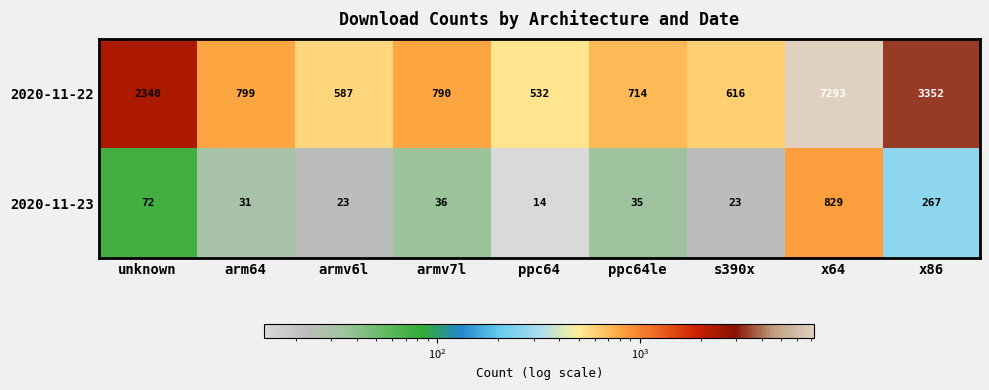

Reading right to left, transcribe all the data shown in this chart.

2020-11-22: x86=3352	x64=7293	s390x=616	ppc64le=714	ppc64=532	armv7l=790	armv6l=587	arm64=799	unknown=2340
2020-11-23: x86=267	x64=829	s390x=23	ppc64le=35	ppc64=14	armv7l=36	armv6l=23	arm64=31	unknown=72